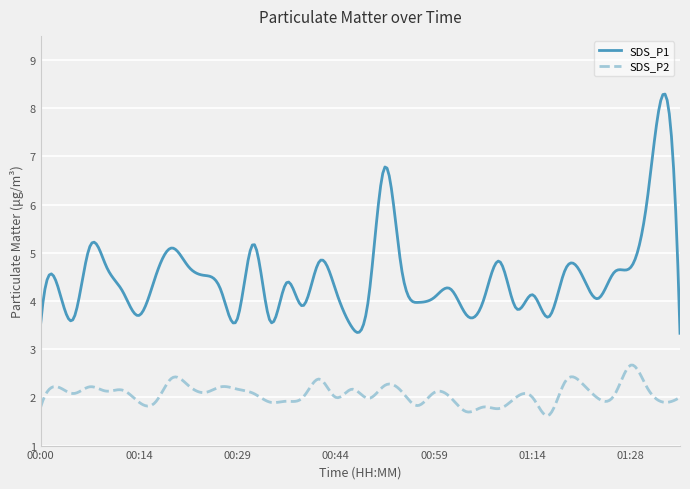

True or false: SDS_P2 and SDS_P1 intersect in this chart.

False